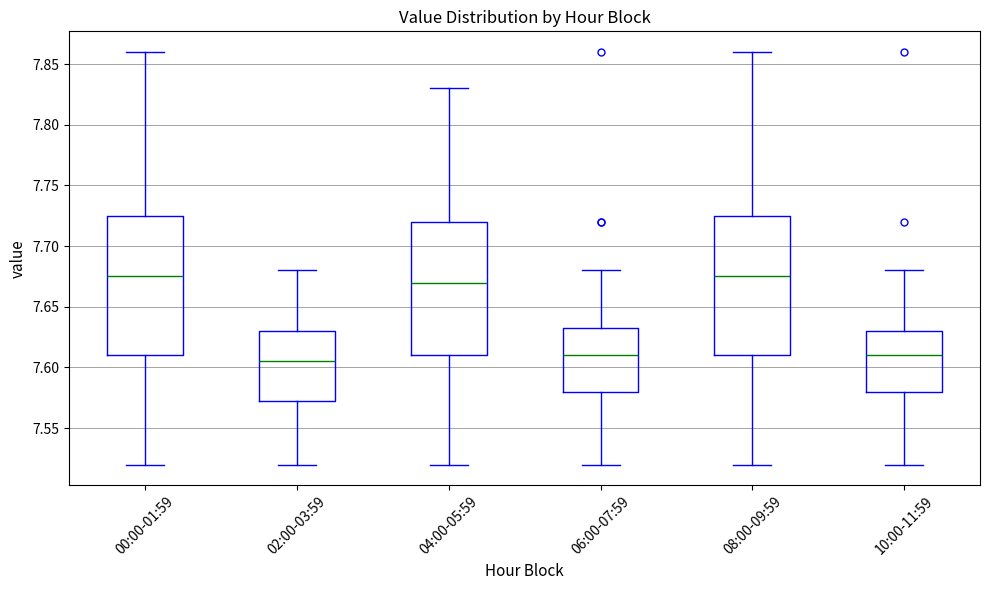

Reading left to right, transcribe this box plot: for each box, give where its median line is, the range the box spans, and where its two whiskers end, as read against the y-axis. The values are not printed on the chart, so give them approximately, as read against the axis.

00:00-01:59: median 7.675, box 7.610 to 7.725, whiskers 7.520 to 7.860
02:00-03:59: median 7.605, box 7.575 to 7.630, whiskers 7.520 to 7.680
04:00-05:59: median 7.670, box 7.610 to 7.720, whiskers 7.520 to 7.830
06:00-07:59: median 7.610, box 7.580 to 7.635, whiskers 7.520 to 7.680
08:00-09:59: median 7.675, box 7.610 to 7.725, whiskers 7.520 to 7.860
10:00-11:59: median 7.610, box 7.580 to 7.630, whiskers 7.520 to 7.680